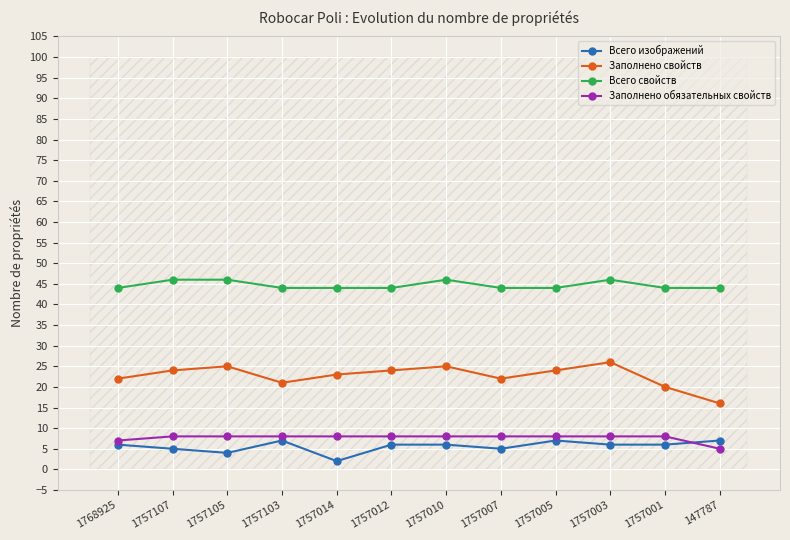

What is the difference between the maximum and minimum values in the Всего изображений series?

5